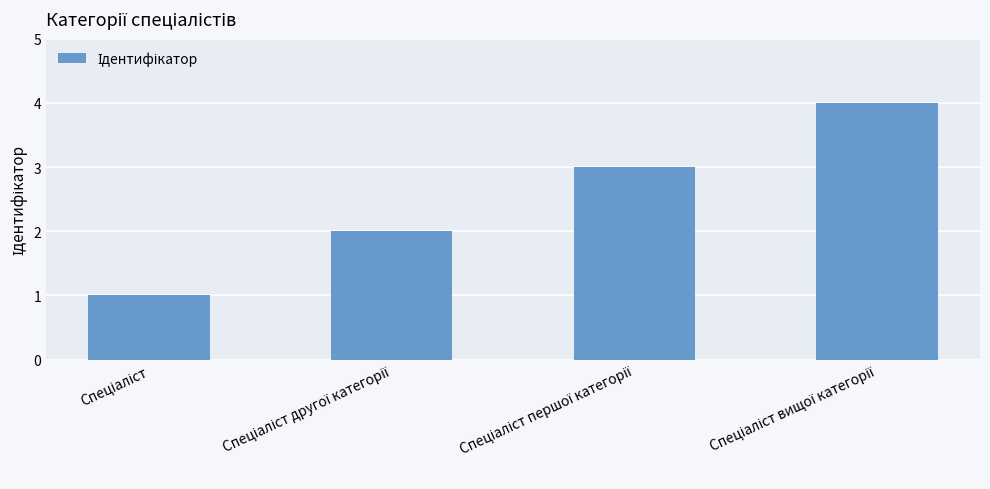

What is the maximum value shown in the chart?

4